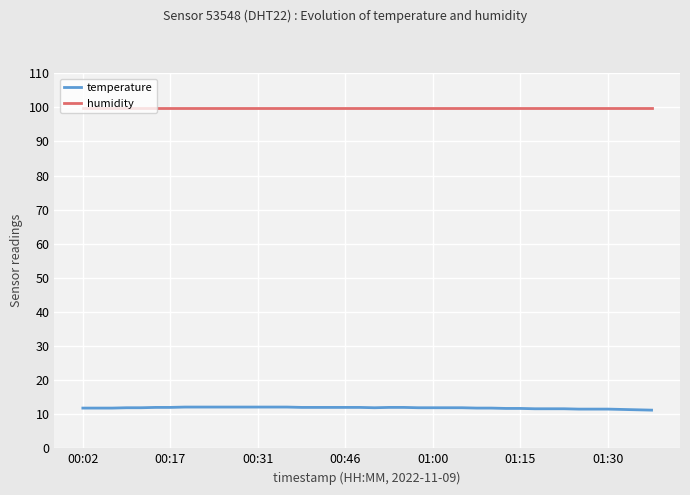

Rank the series by their maximum value, from lowest to highest.

temperature, humidity